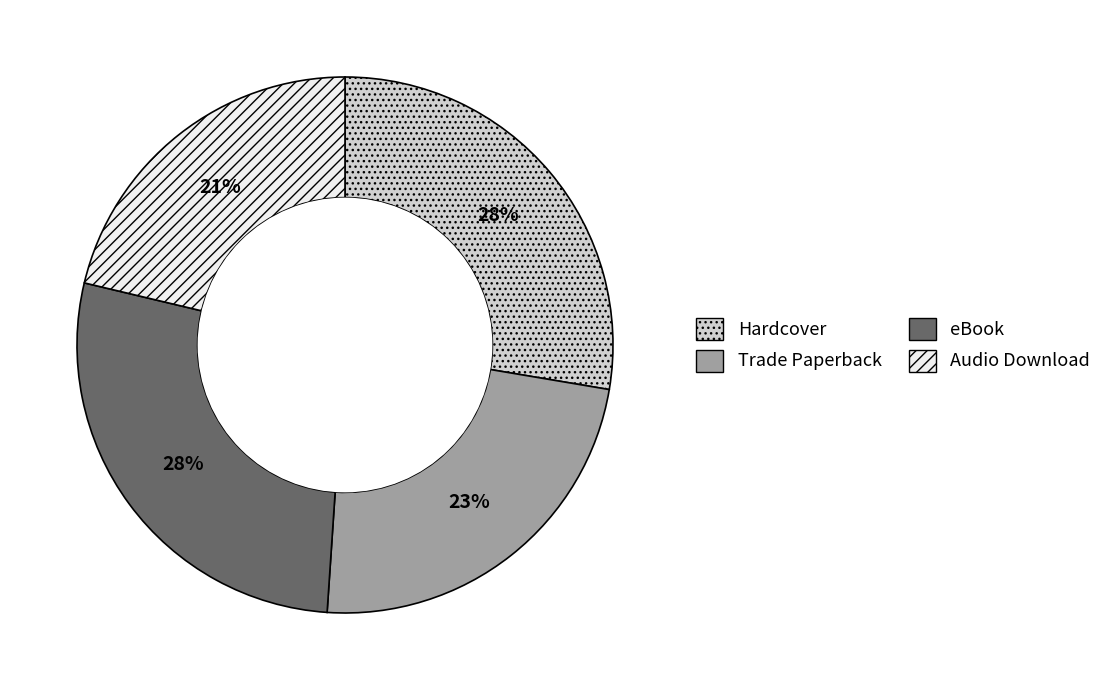

Is the sum of Trade Paperback and Audio Download greater than half?

No